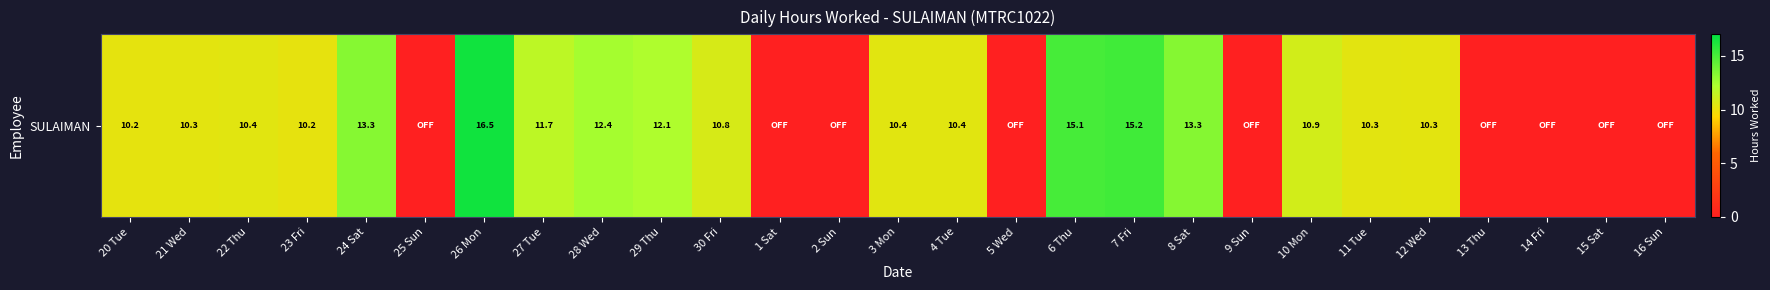

How many series are shown in this chart?

1